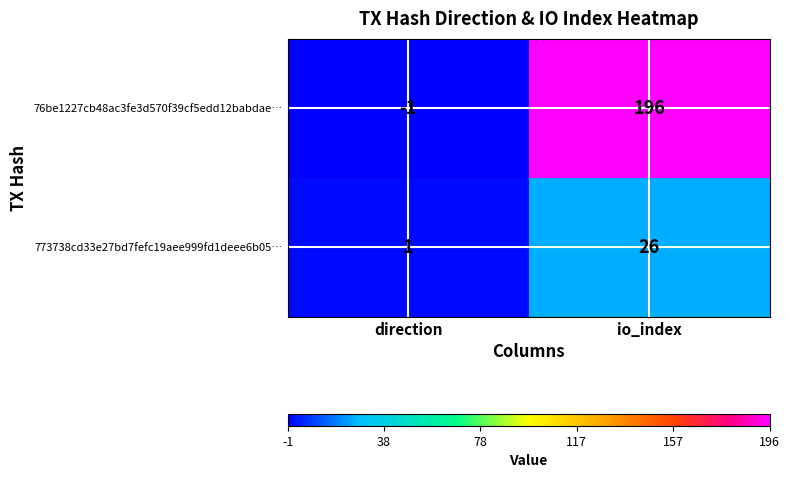

Between direction and io_index, which series saw the biggest shift?

76be1227cb48ac3fe3d570f39cf5edd12babdae…